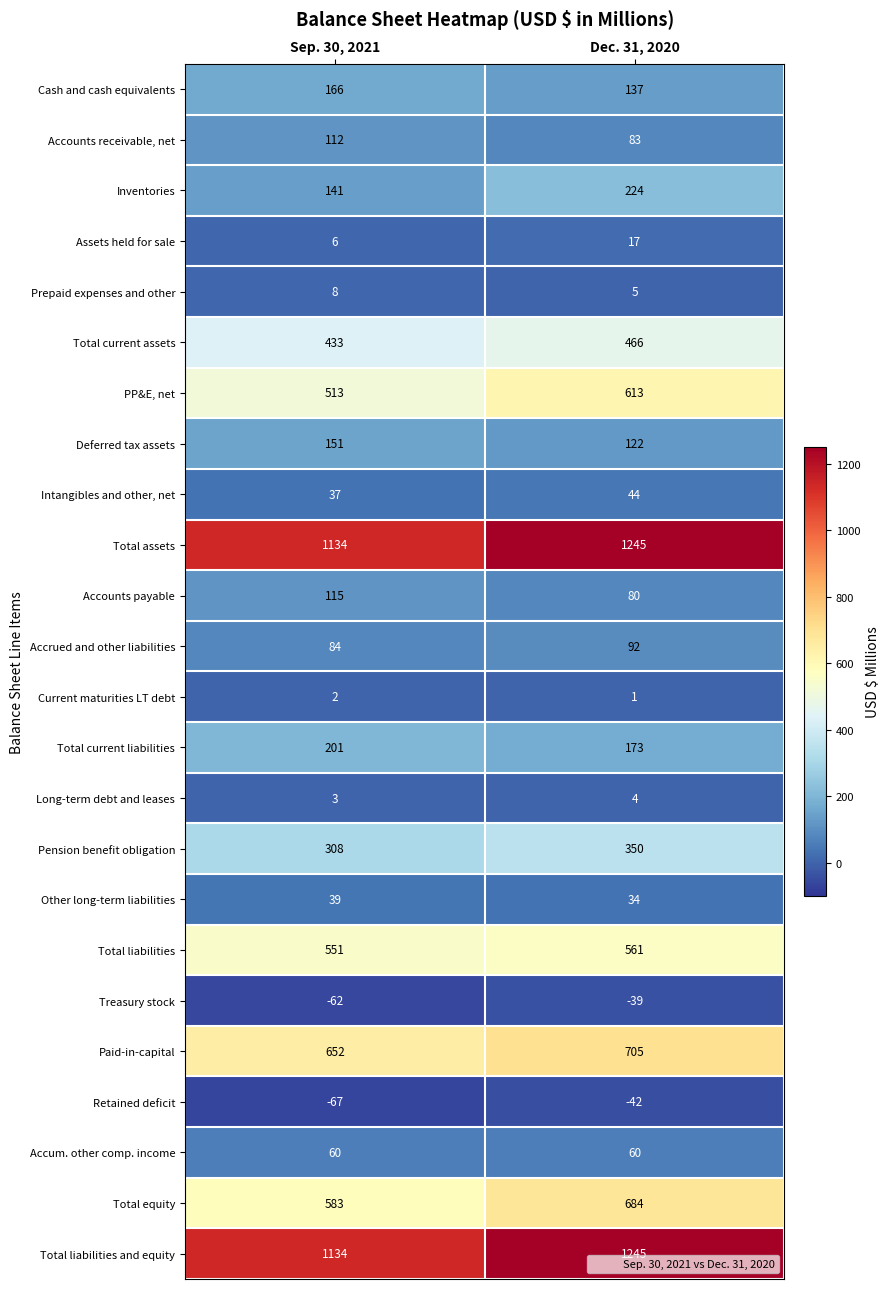

At which label is Long-term debt and leases closest to 3?

Sep. 30, 2021